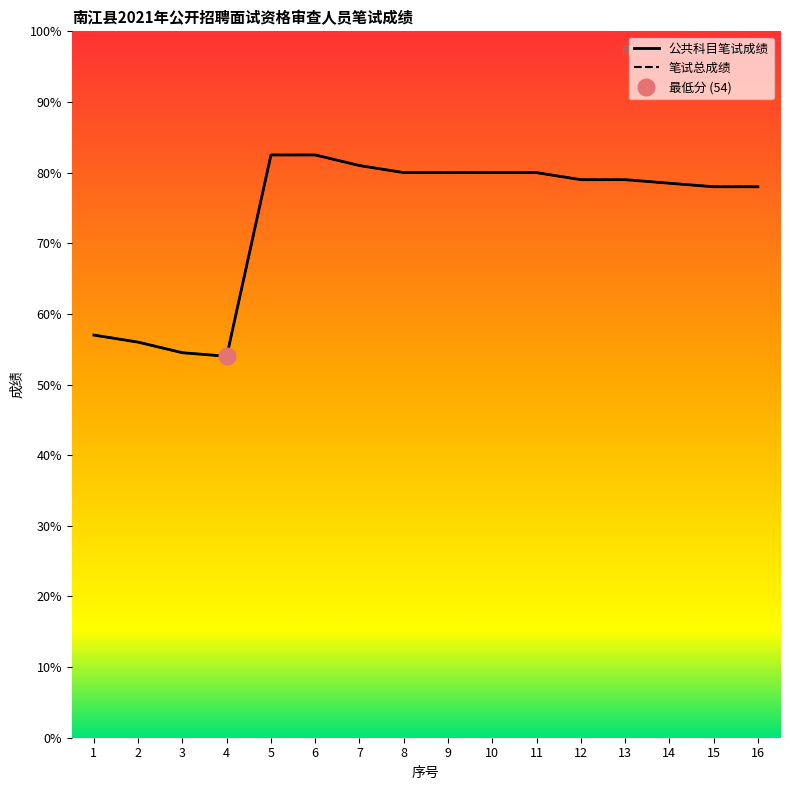

Rank the series at 5 from lowest to highest value.

公共科目笔试成绩, 笔试总成绩